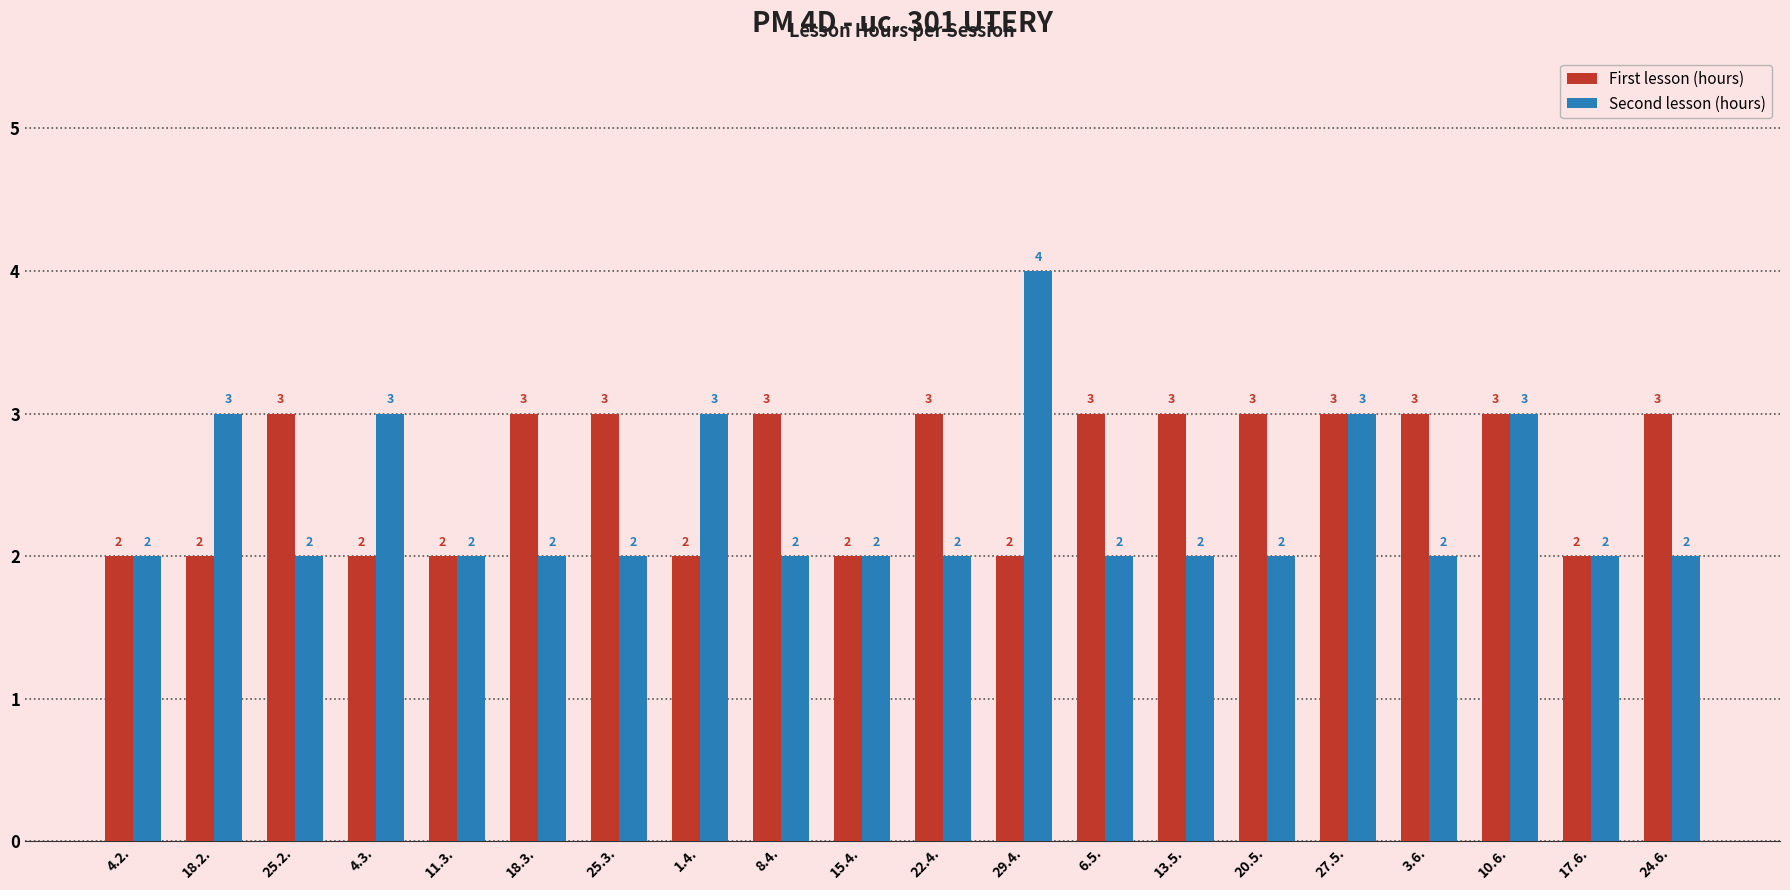

Which series has the largest total across all categories?

First lesson (hours)